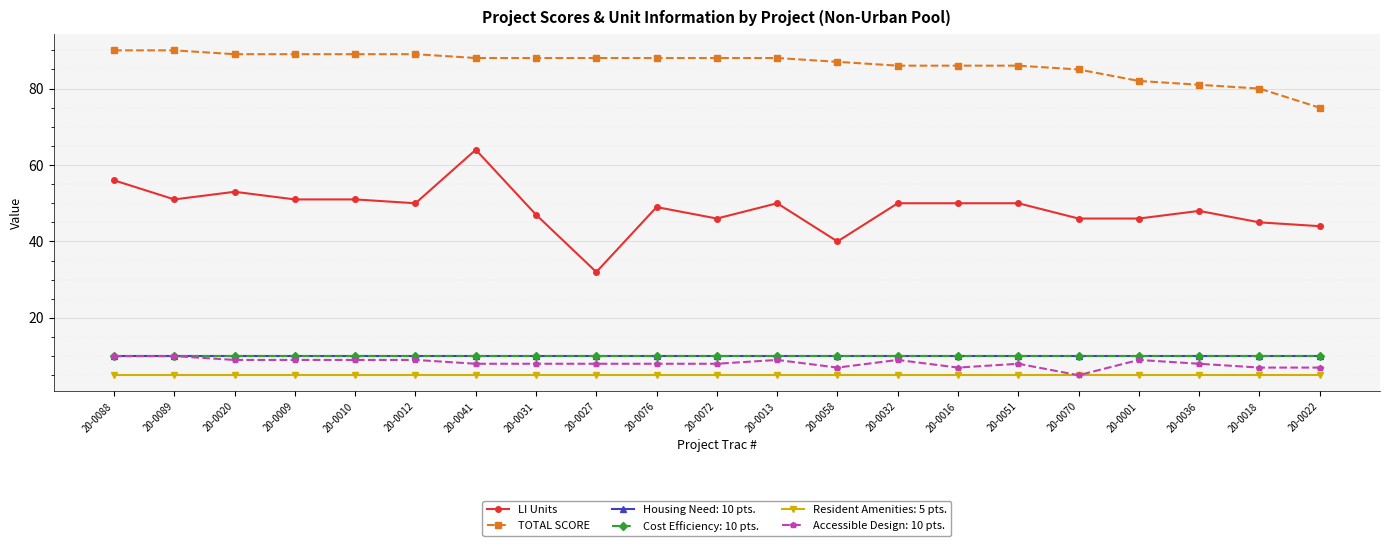

Is this an area chart (filled region under the line)?

No